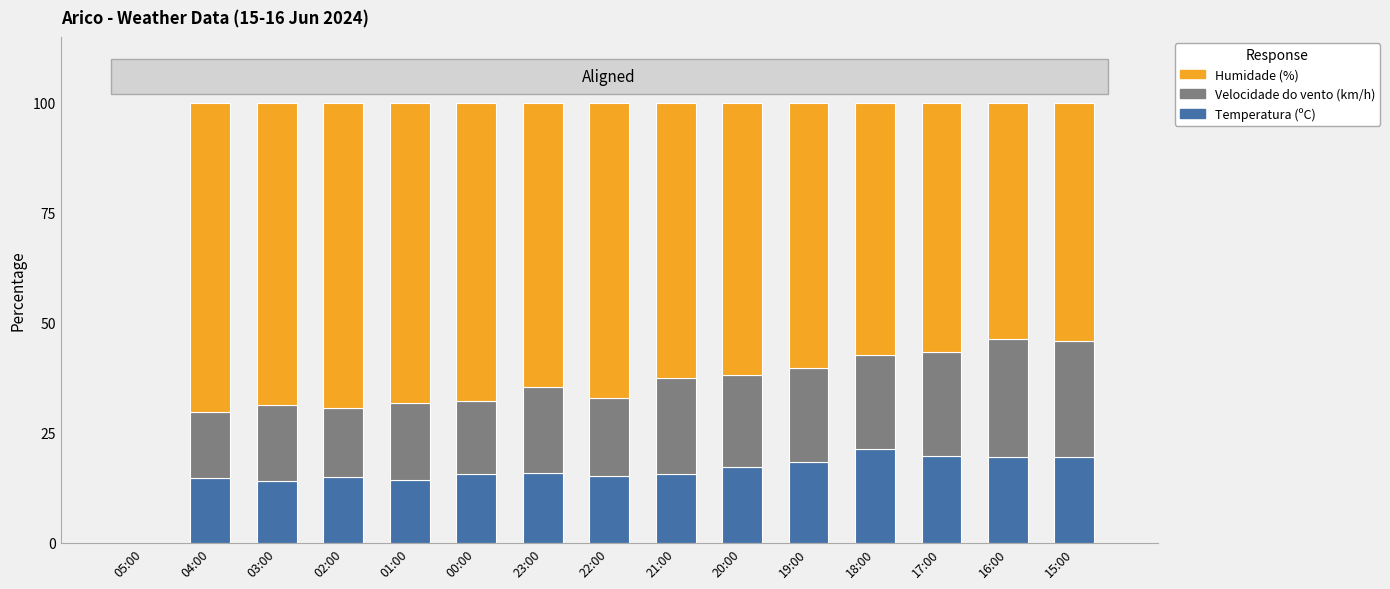

What is the total value across all series at 22:00?

100.0